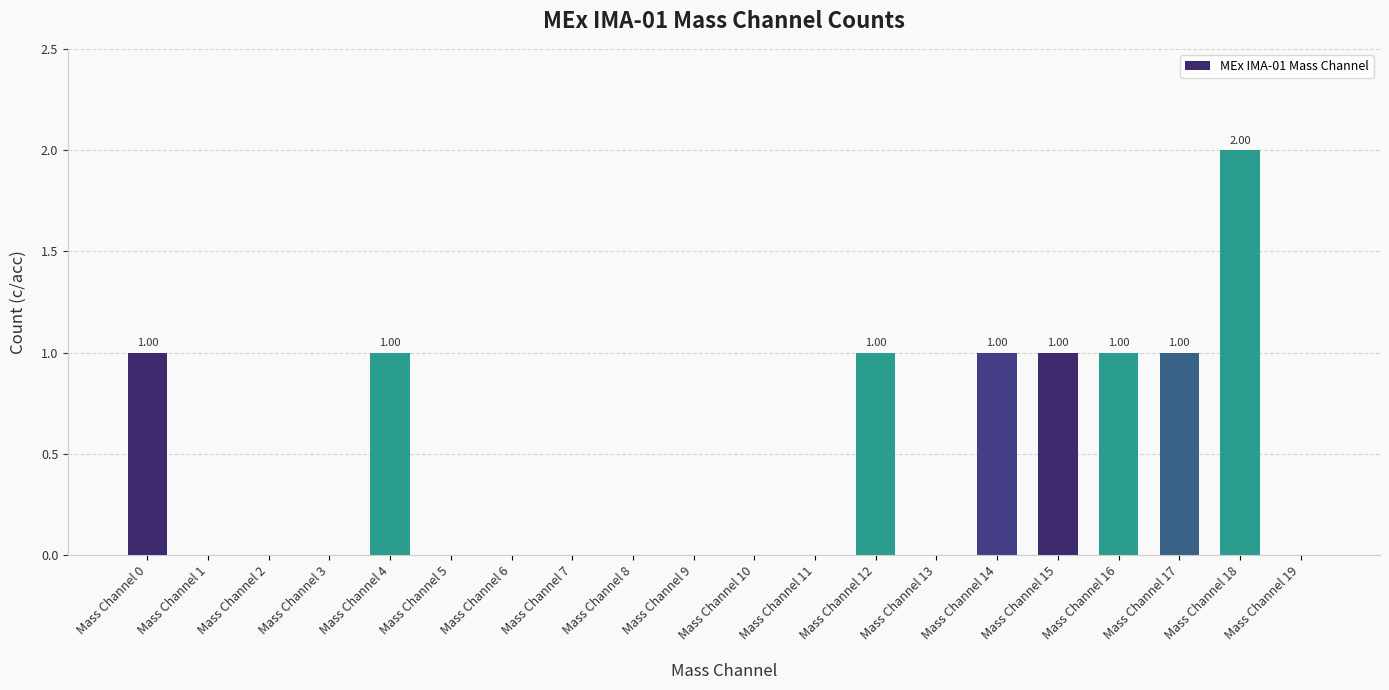

The value at Mass Channel 3 is 0. True or false?

True